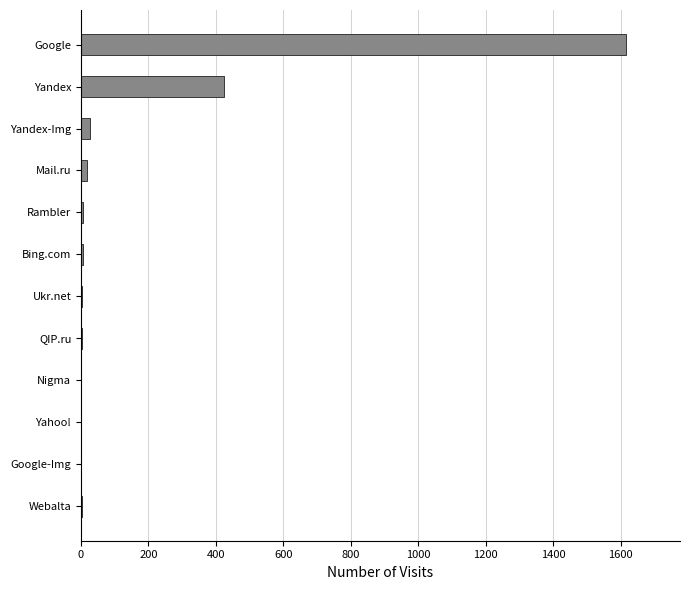

Which category has the highest value across all series?

Google